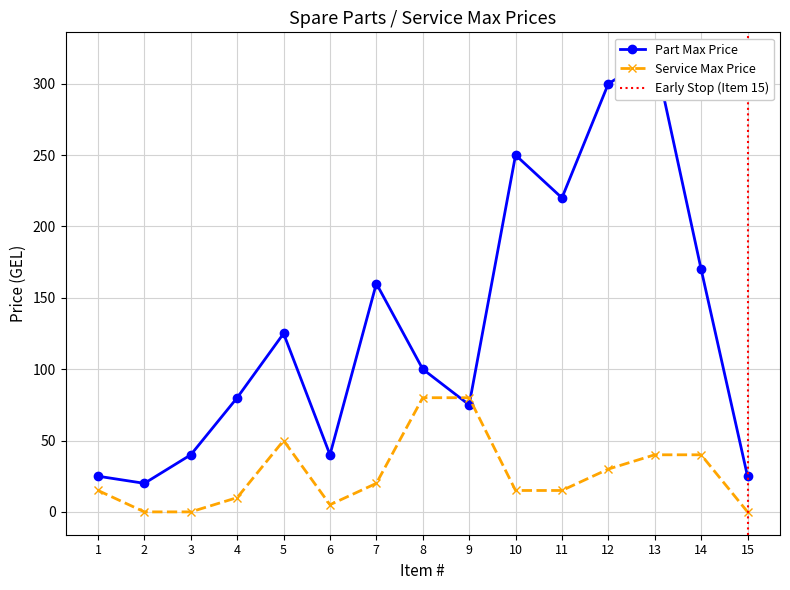

True or false: Part Max Price and Service Max Price cross at least once.

True